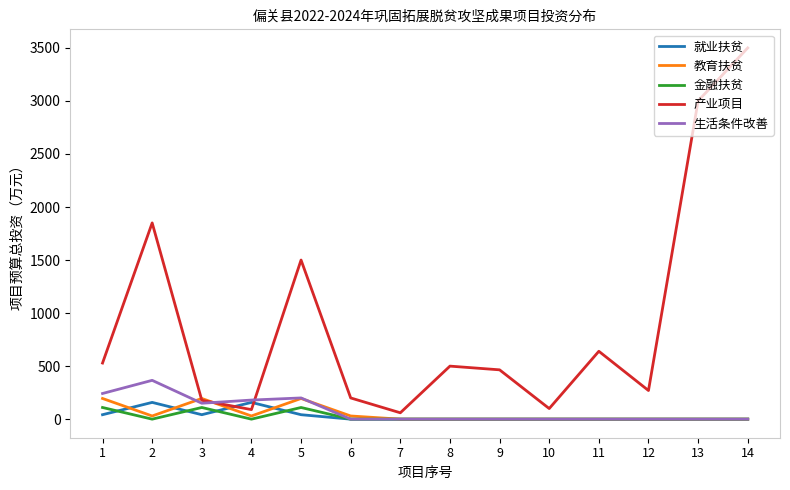

Between which two adjacent categories do 产业项目 and 就业扶贫 first intersect?

3 and 4